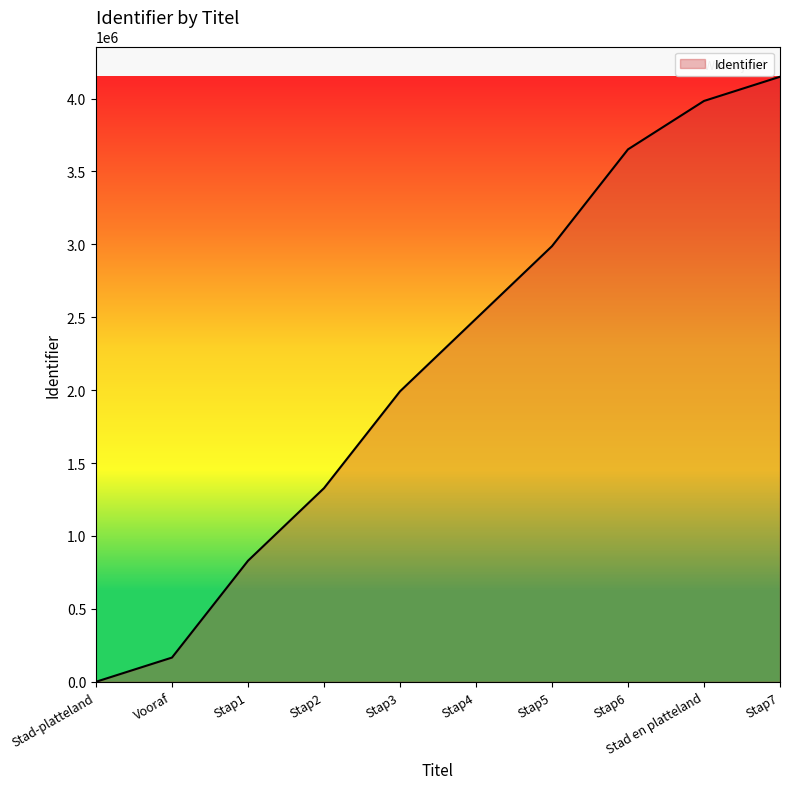

What is the greatest value displayed?

4149179.0